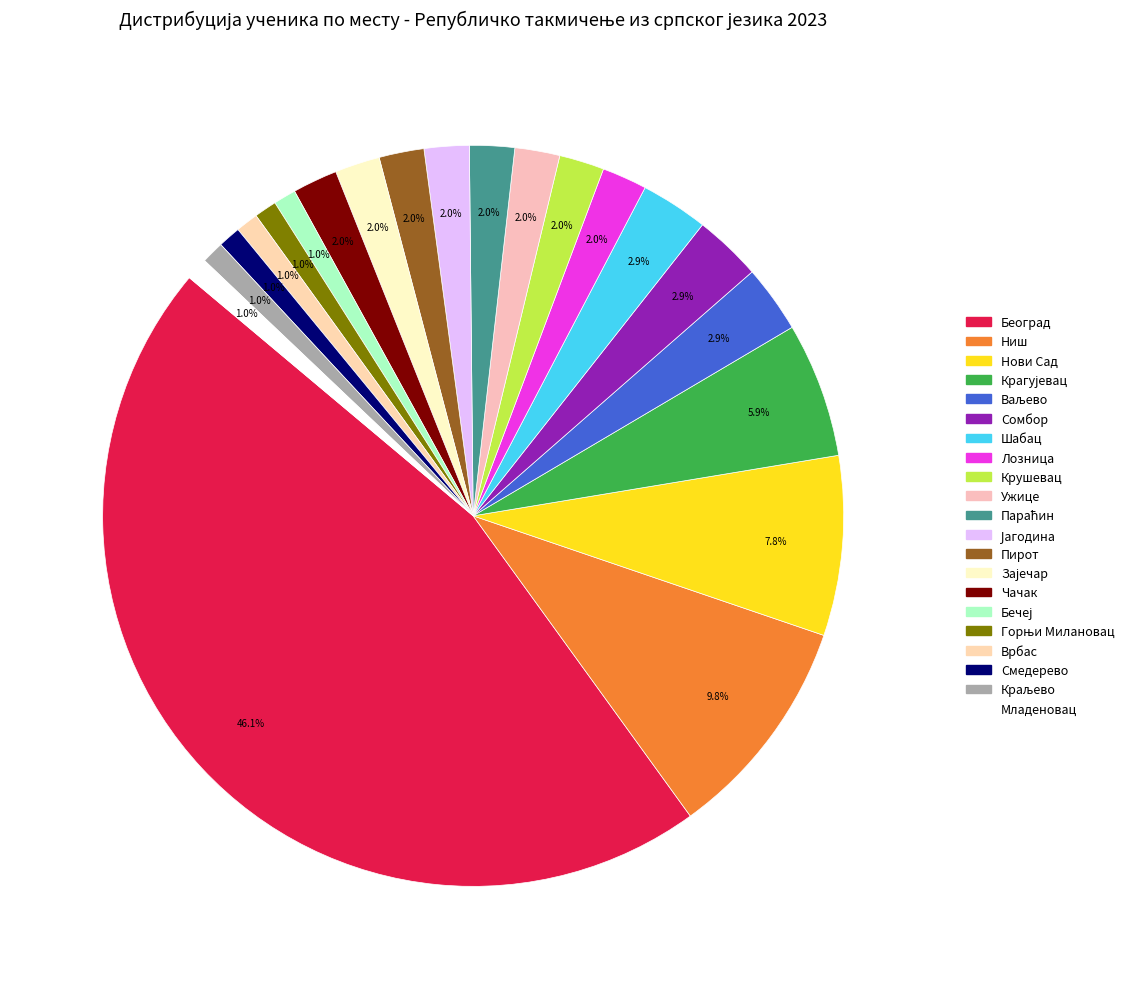

To the nearest percent, what is the difference between the Пирот and Ваљево slice percentages?

1%